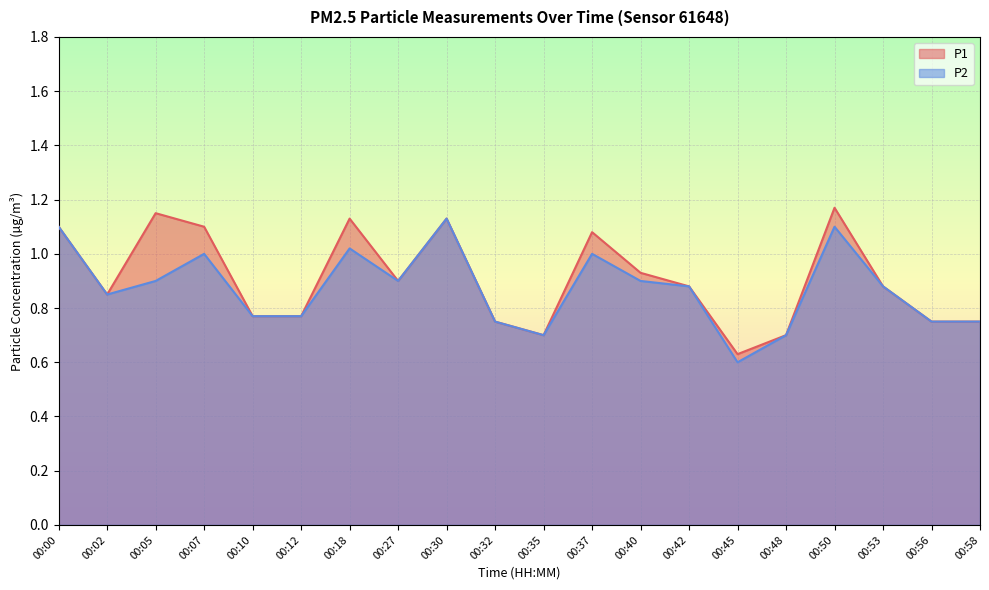

Rank the series by their maximum value, from lowest to highest.

P2, P1